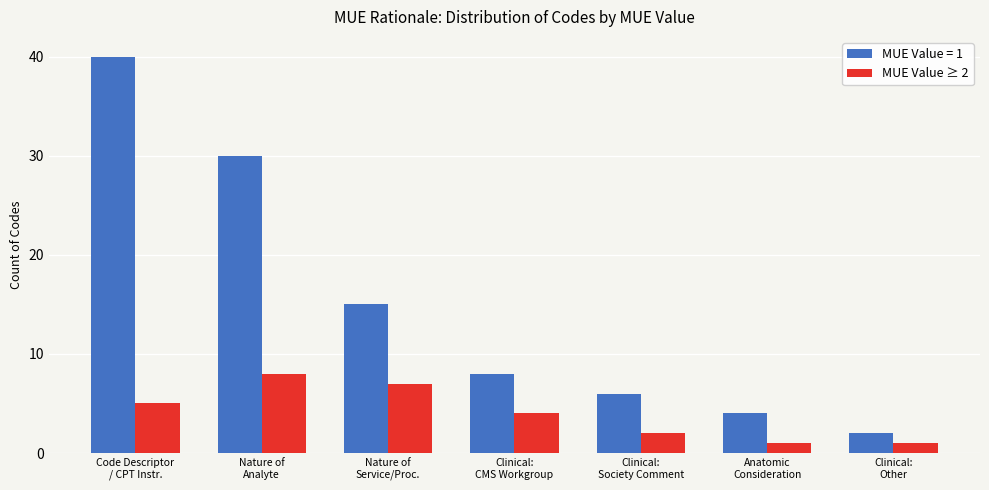

Rank the series by their average value, from lowest to highest.

MUE Value ≥ 2, MUE Value = 1